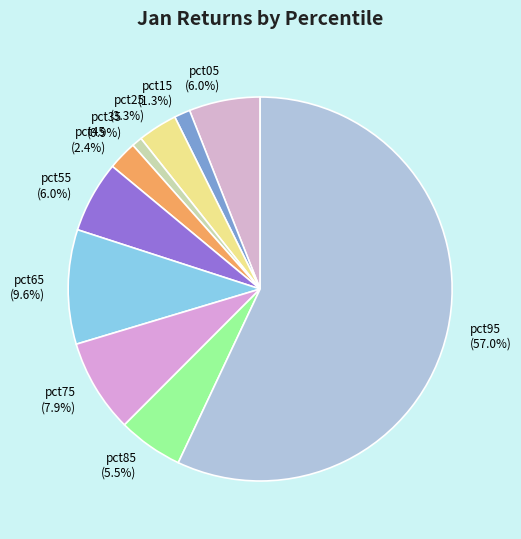

Is the sum of pct95 and pct85 greater than half?

Yes